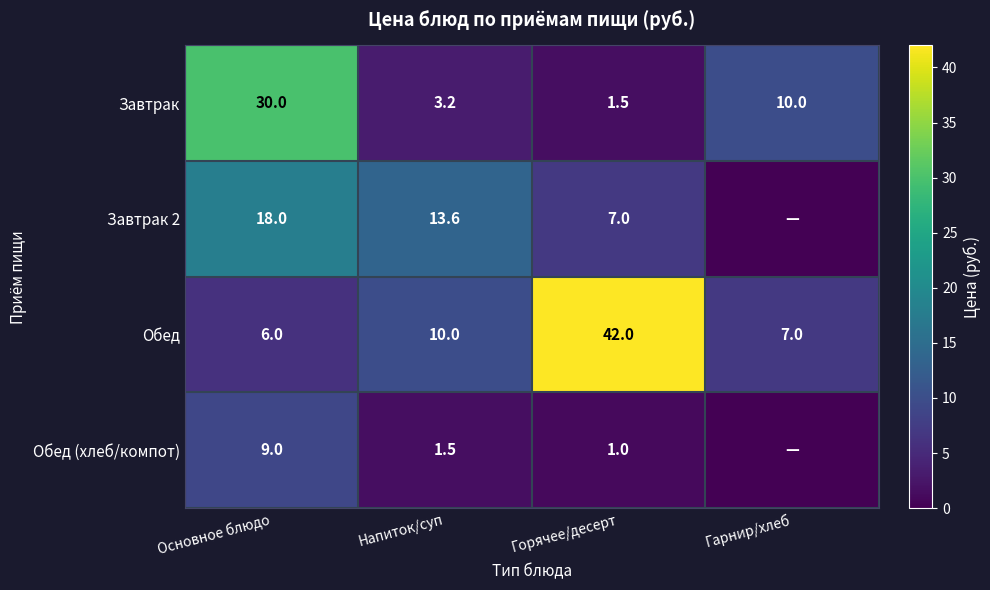

Which has a higher value, Гарнир/хлеб or Напиток/суп?

Гарнир/хлеб